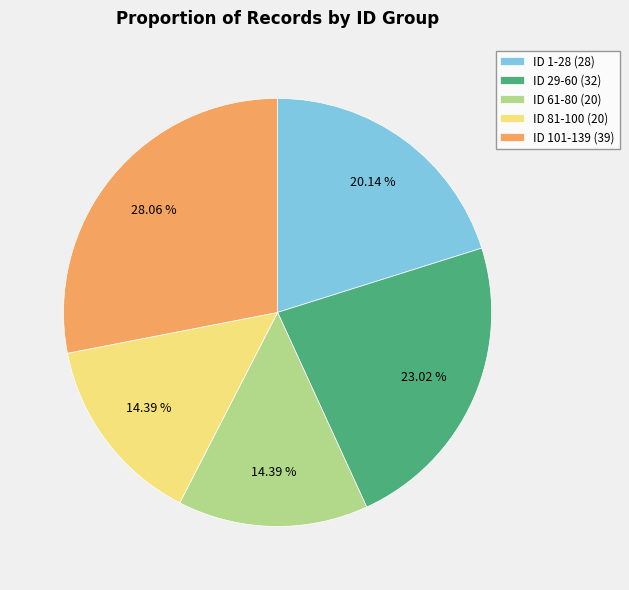

Does any single category account for the majority?

No